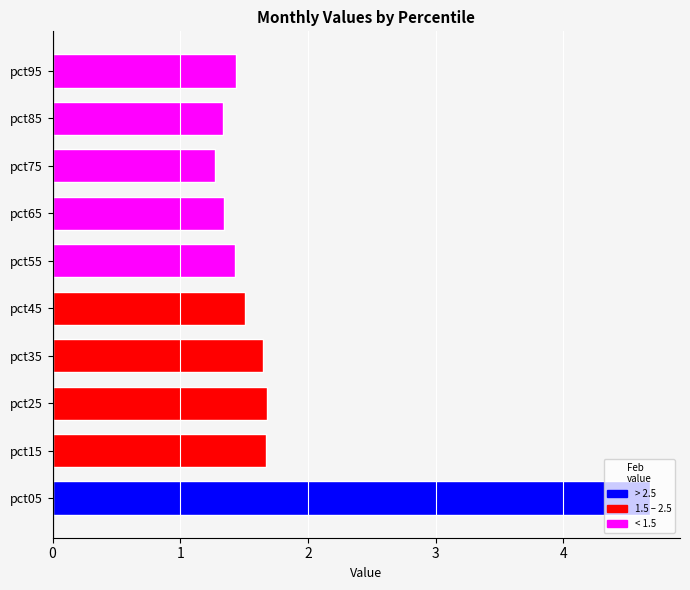

Which label corresponds to the smallest value in the chart?

pct75